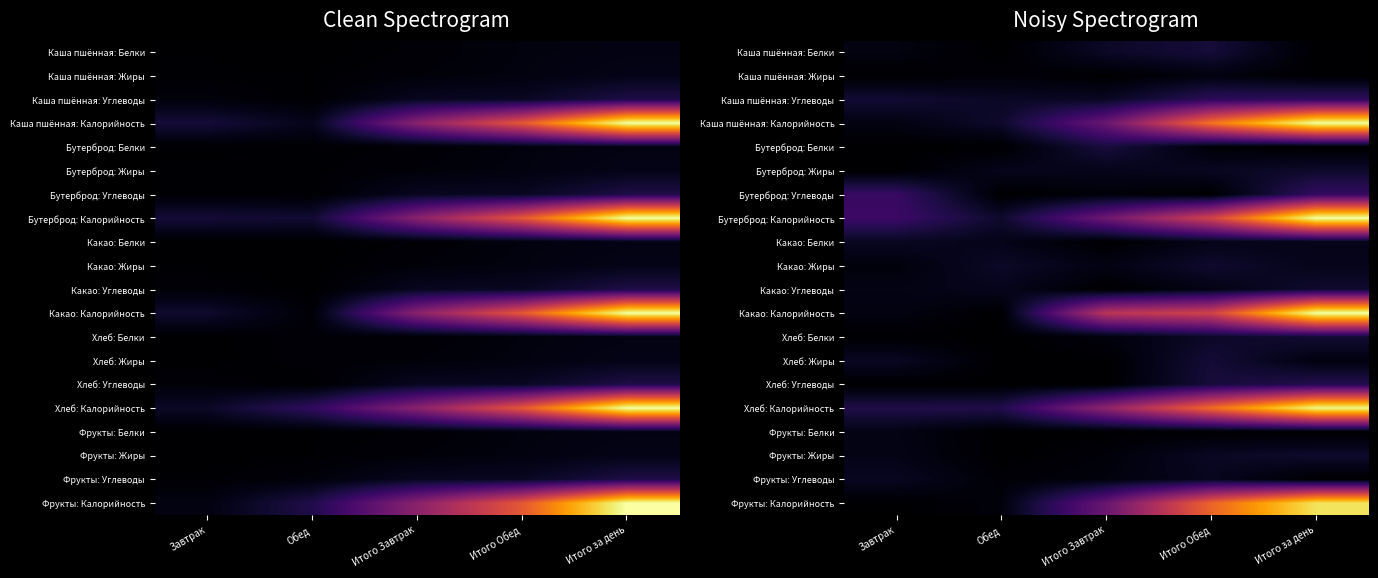

At how many categories does at least one series exceed 0?

5